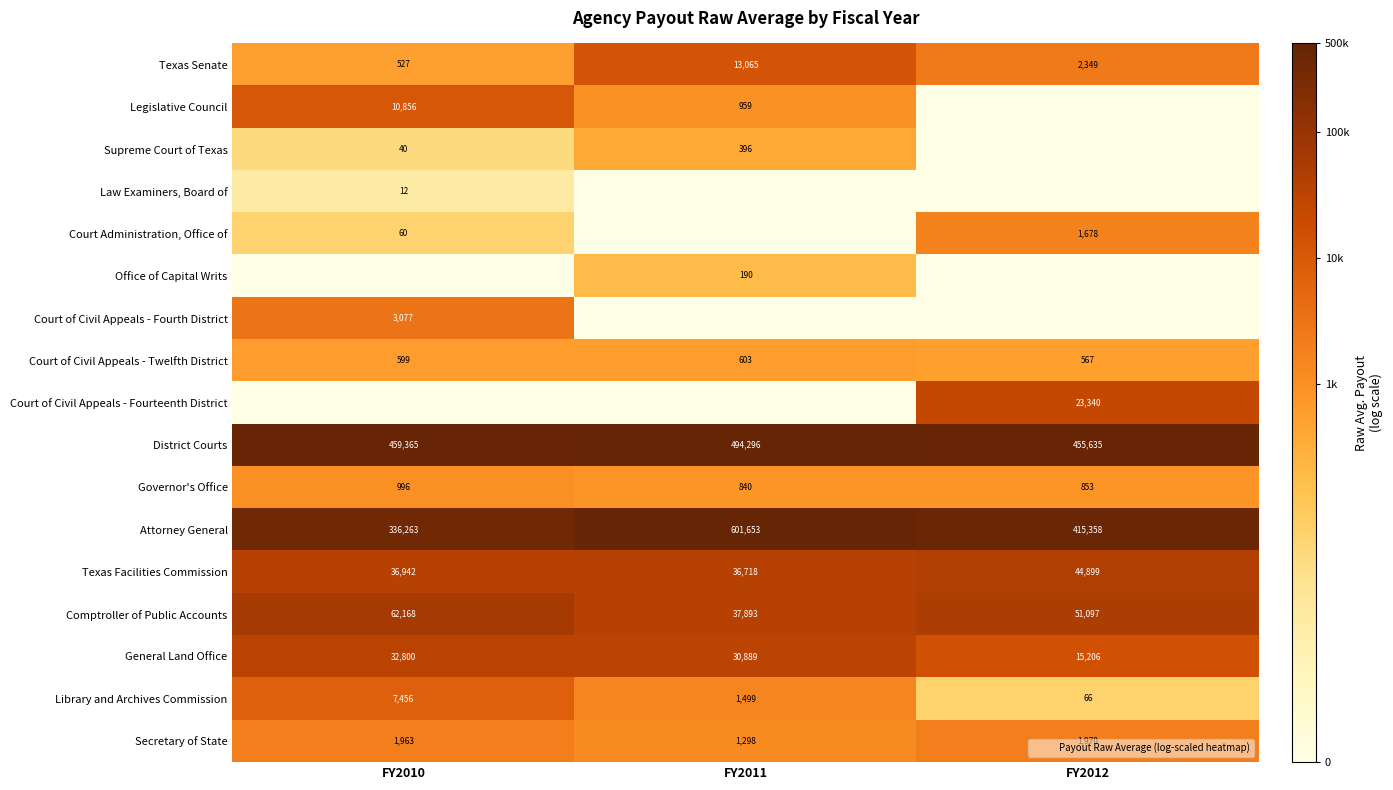

Where does the Library and Archives Commission series first go above 1499?

FY2010